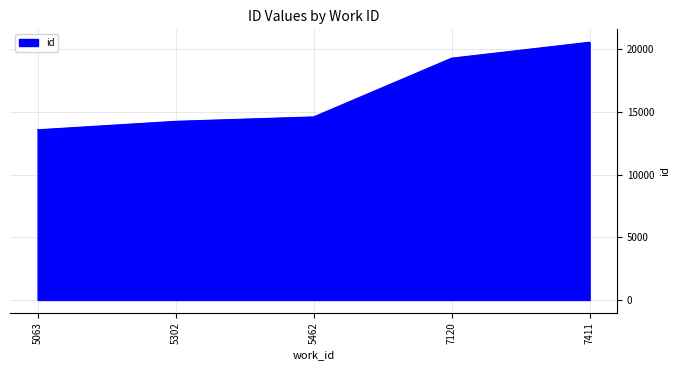

What is the sum of all values?

82314